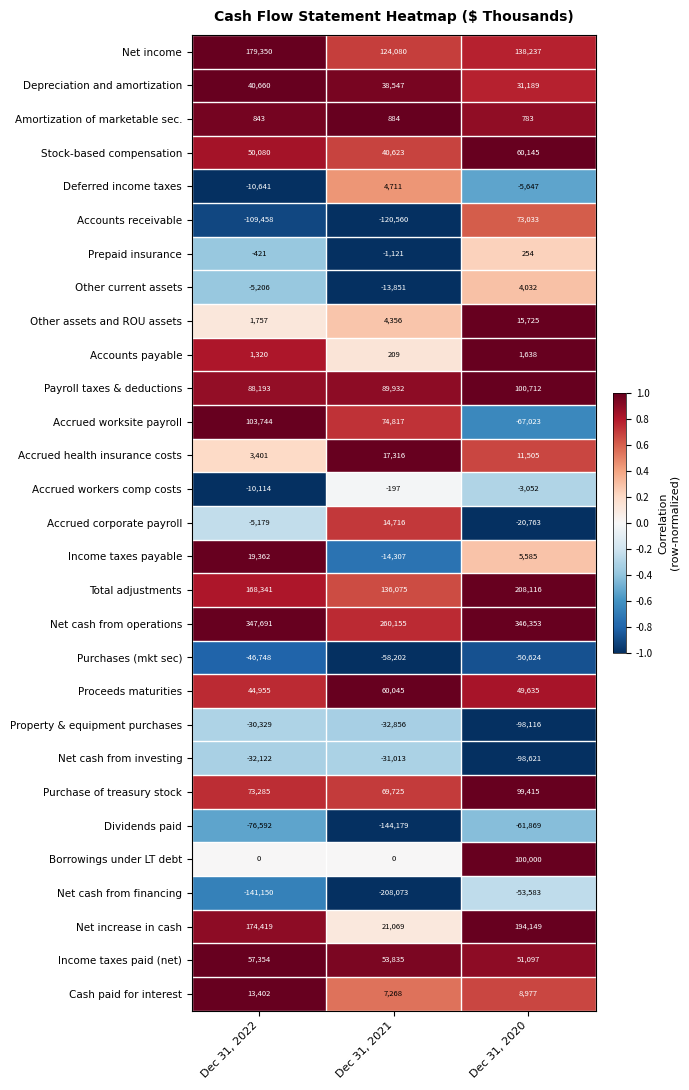

Rank the series by their maximum value, from lowest to highest.

Dividends paid, Net cash from financing, Purchases (mkt sec), Net cash from investing, Property & equipment purchases, Accrued workers comp costs, Prepaid insurance, Amortization of marketable sec., Accounts payable, Other current assets, Deferred income taxes, Cash paid for interest, Accrued corporate payroll, Other assets and ROU assets, Accrued health insurance costs, Income taxes payable, Depreciation and amortization, Income taxes paid (net), Proceeds maturities, Stock-based compensation, Accounts receivable, Purchase of treasury stock, Borrowings under LT debt, Payroll taxes & deductions, Accrued worksite payroll, Net income, Net increase in cash, Total adjustments, Net cash from operations